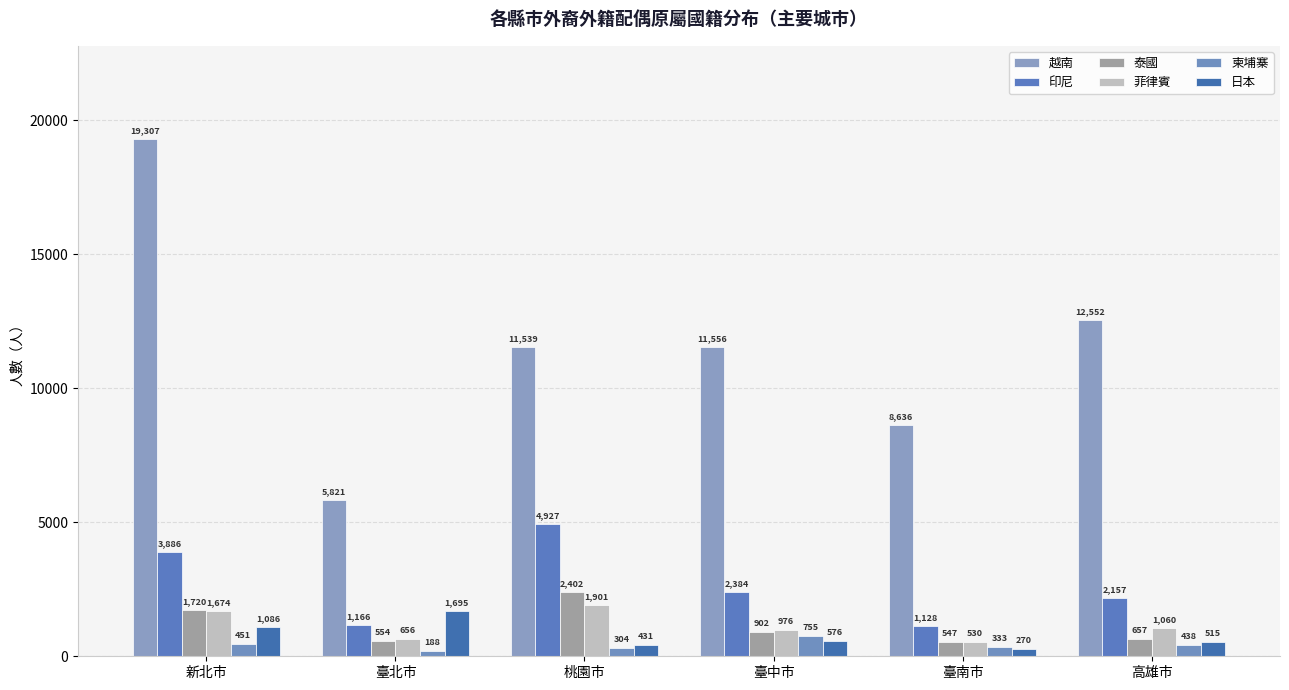

Reading right to left, list all the values displayed in this chart.

越南: 高雄市=12552	臺南市=8636	臺中市=11556	桃園市=11539	臺北市=5821	新北市=19307
印尼: 高雄市=2157	臺南市=1128	臺中市=2384	桃園市=4927	臺北市=1166	新北市=3886
泰國: 高雄市=657	臺南市=547	臺中市=902	桃園市=2402	臺北市=554	新北市=1720
菲律賓: 高雄市=1060	臺南市=530	臺中市=976	桃園市=1901	臺北市=656	新北市=1674
柬埔寨: 高雄市=438	臺南市=333	臺中市=755	桃園市=304	臺北市=188	新北市=451
日本: 高雄市=515	臺南市=270	臺中市=576	桃園市=431	臺北市=1695	新北市=1086